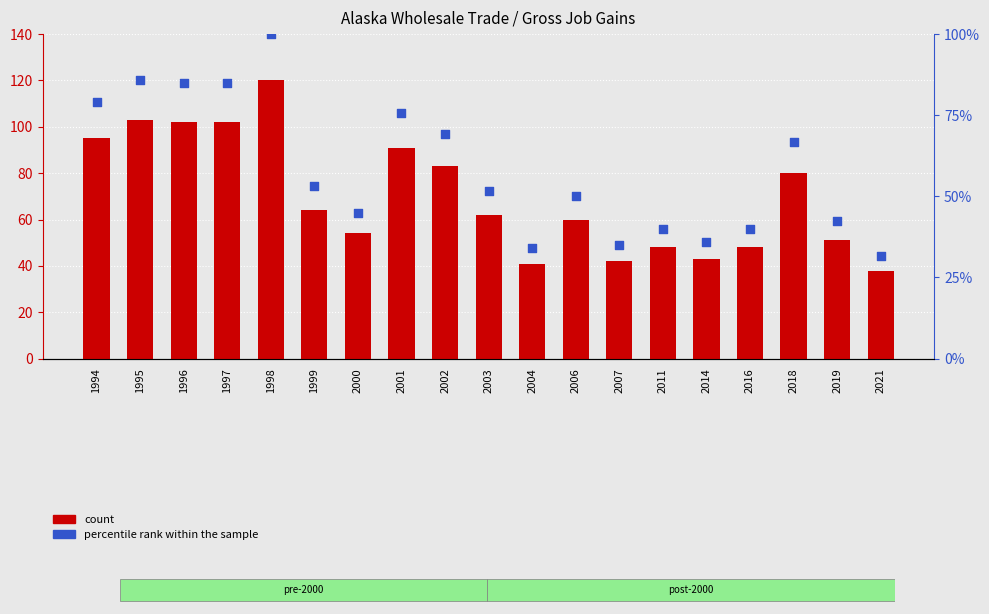

Which series reaches the minimum Y coordinate?

percentile rank within the sample